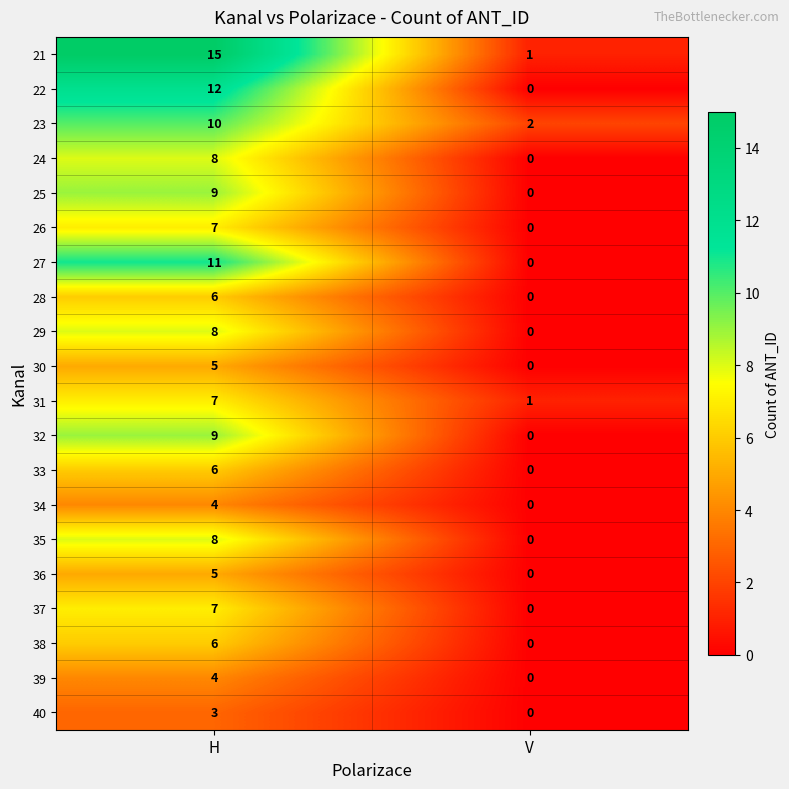

Rank the categories by 24 value from highest to lowest.

H, V